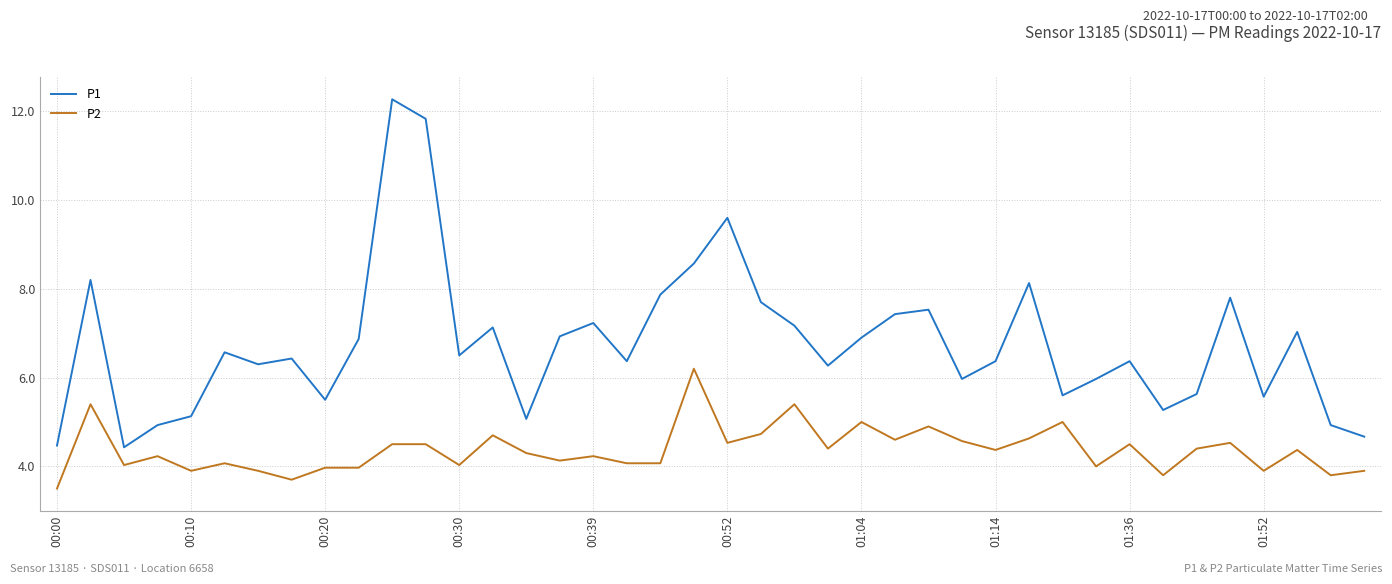

What is the minimum value shown in the chart?

3.5